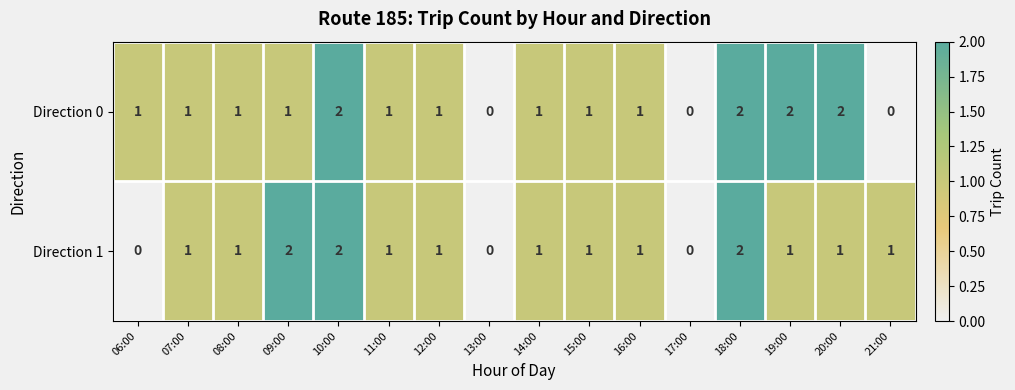

Rank the series by their average value, from highest to lowest.

Direction 0, Direction 1